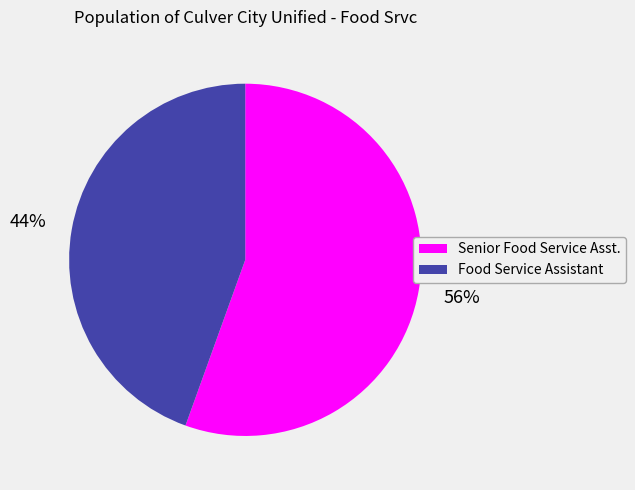

To the nearest percent, what portion does Senior Food Service Asst. represent?

56%